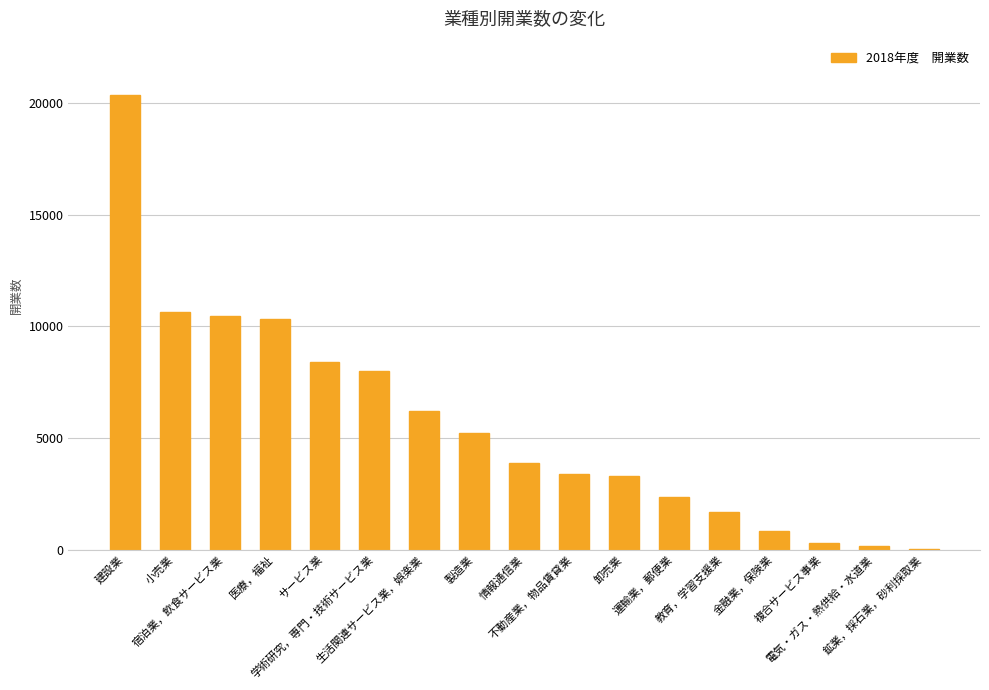

Reading left to right, list all the values displayed in this chart.

20370	10652	10486	10330	8391	7993	6207	5205	3875	3379	3283	2373	1702	851	304	152	37